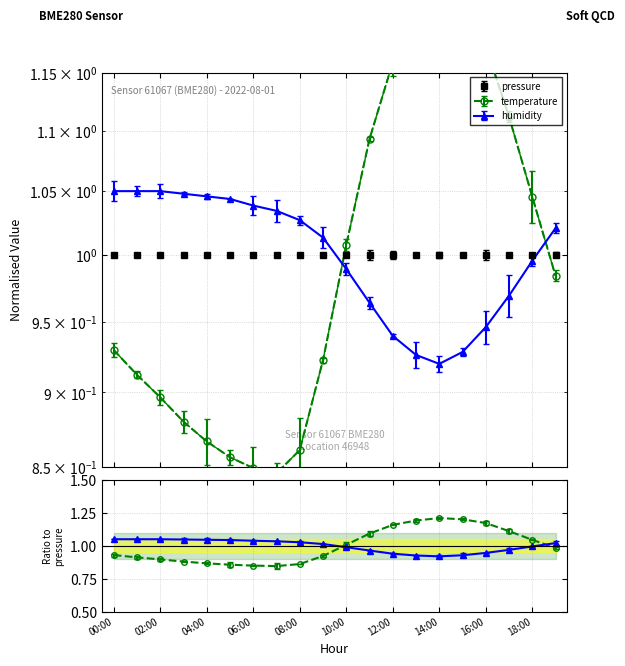

True or false: temperature and humidity intersect in this chart.

True